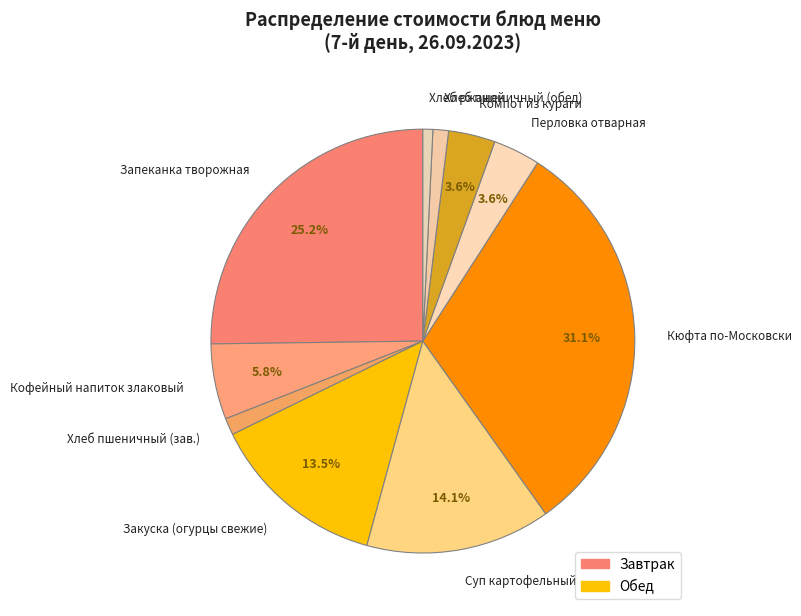

Which has a higher value, Запеканка творожная or Перловка отварная?

Запеканка творожная